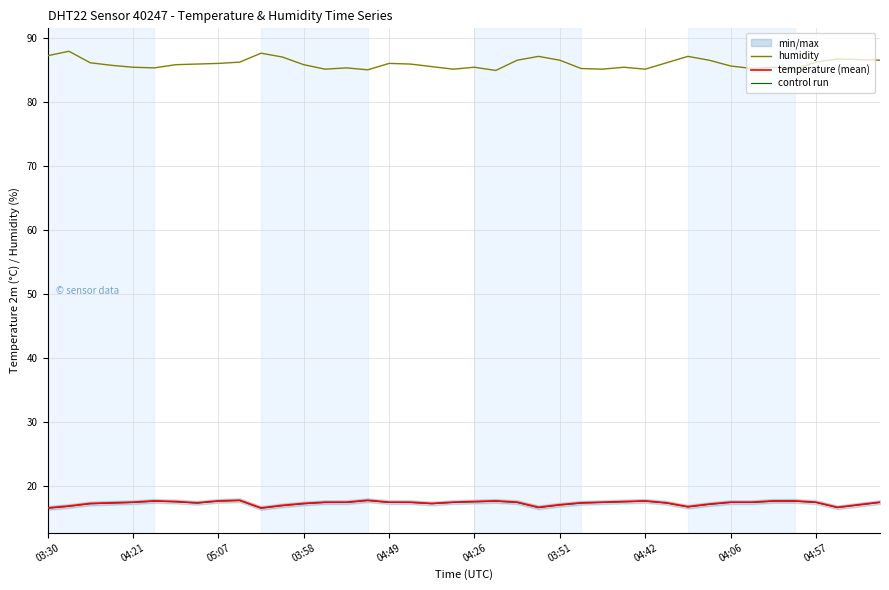

The value of control run at 04:06 is 17.4. True or false?

True